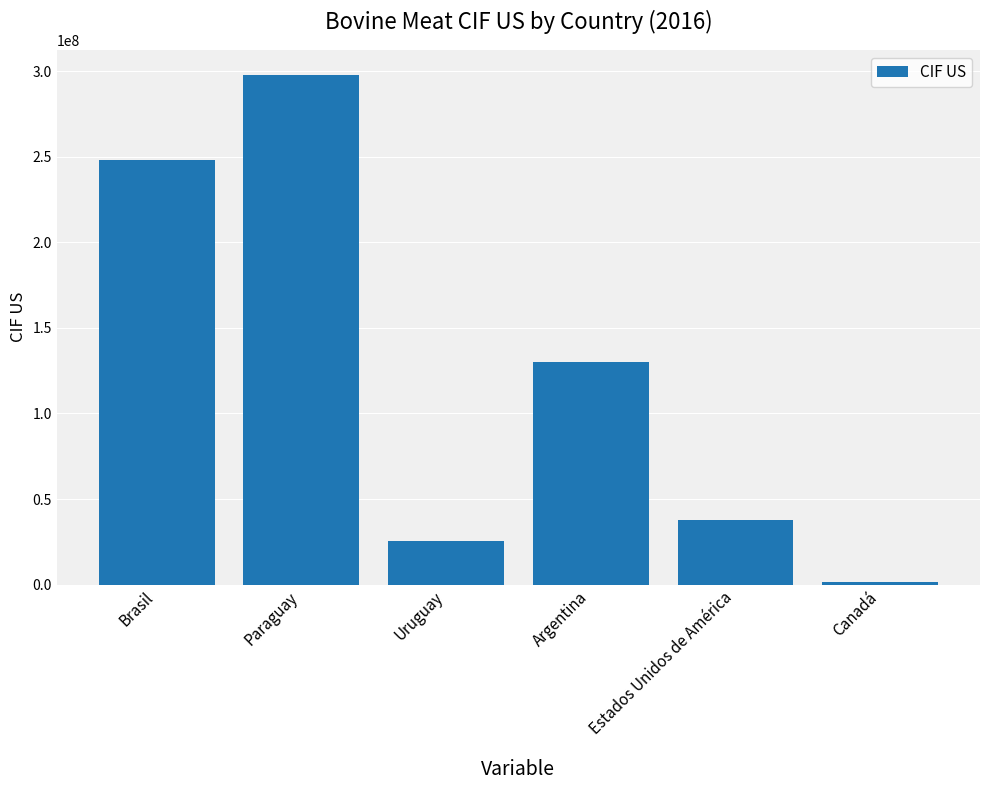

List the labels in order of value, largest first.

Paraguay, Brasil, Argentina, Estados Unidos de América, Uruguay, Canadá